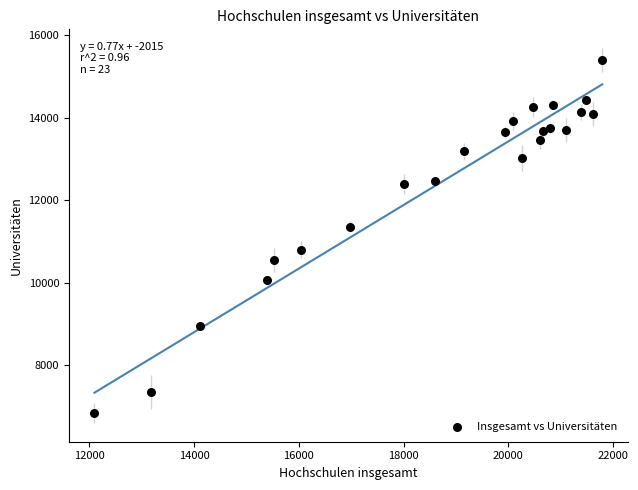

What is the range of X values (max minus min)?

9693